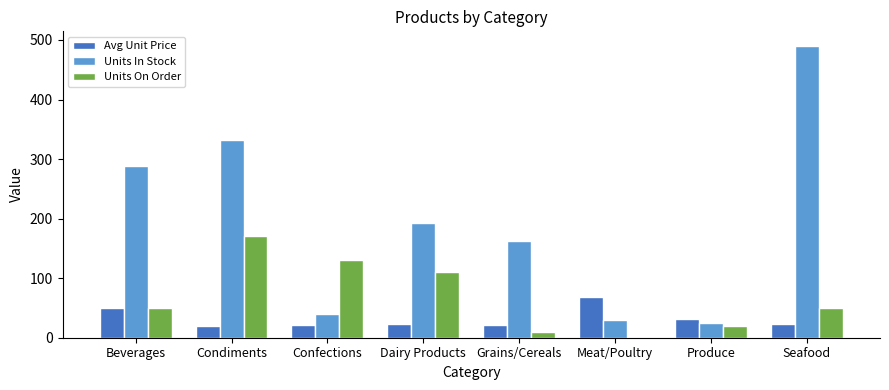

What are all the series names shown in the legend?

Avg Unit Price, Units In Stock, Units On Order